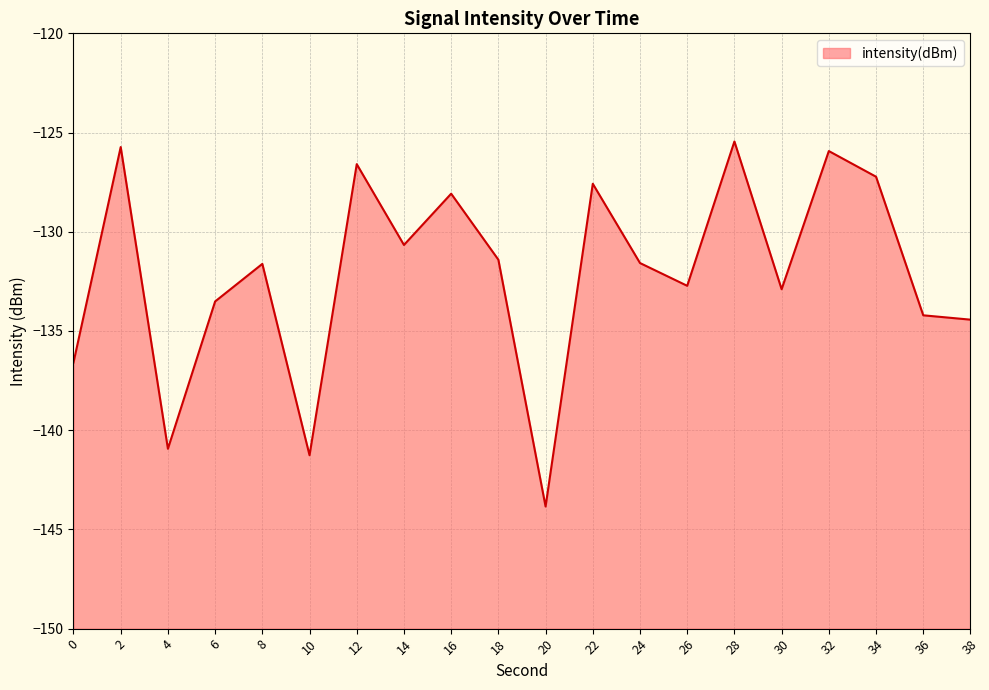

The chart shows a value of -56.4 at 14. True or false?

False